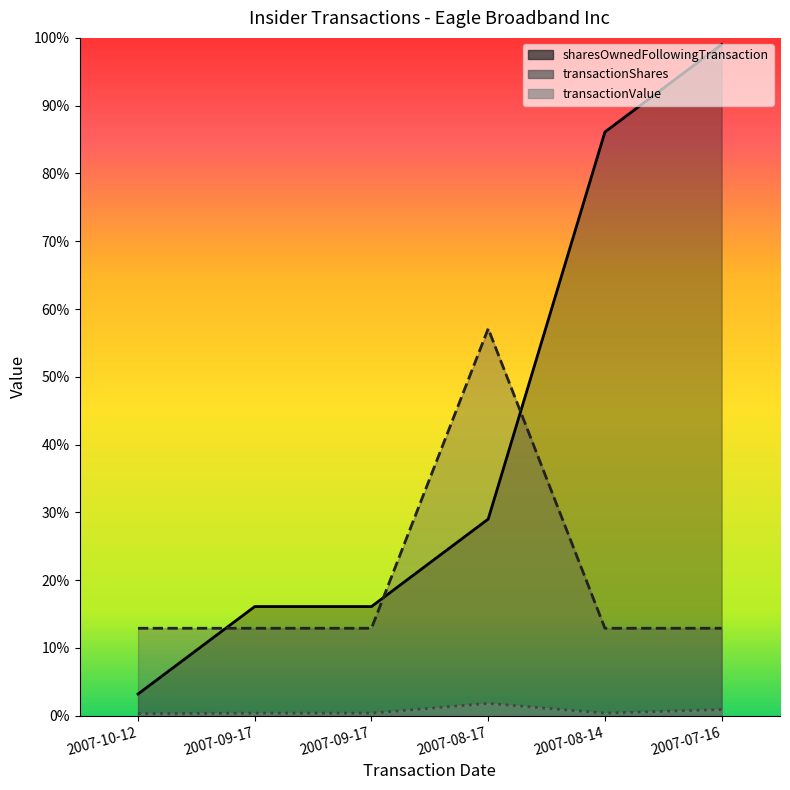

Which has a higher value, 2007-09-17 or 2007-08-17?

2007-08-17